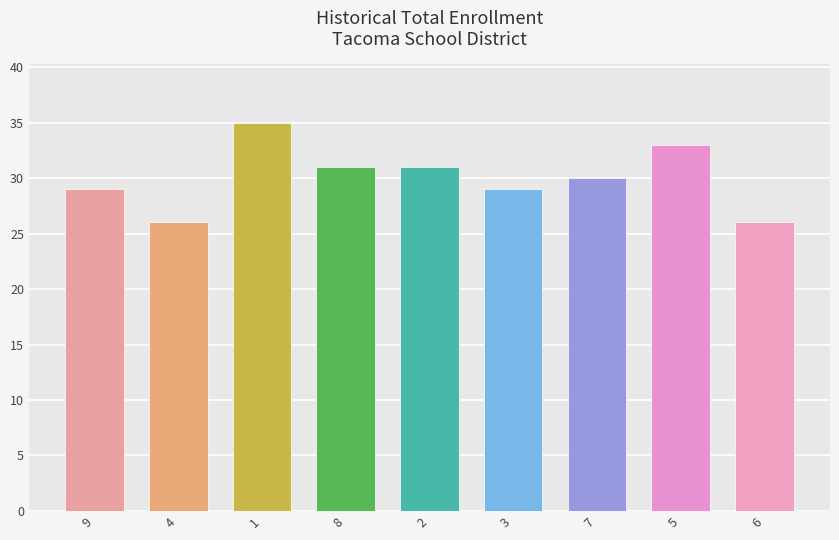

Is the value of col_4 at 9 greater than the value of col_5 at 3?

No